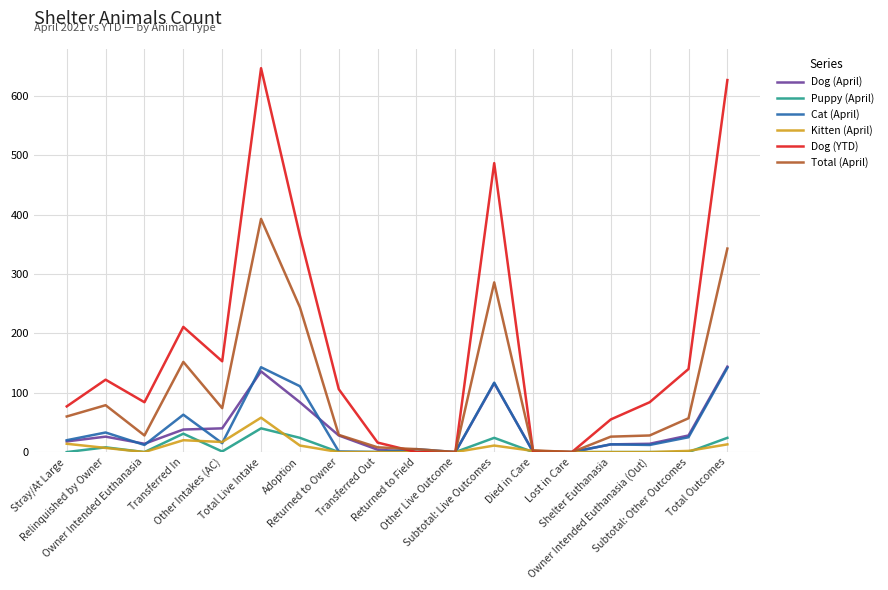

How many series are shown in this chart?

6